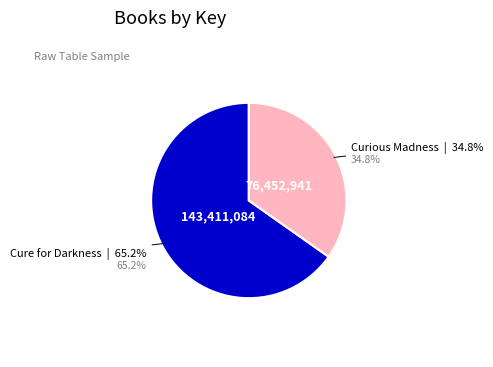

How many segments does this pie chart have?

2